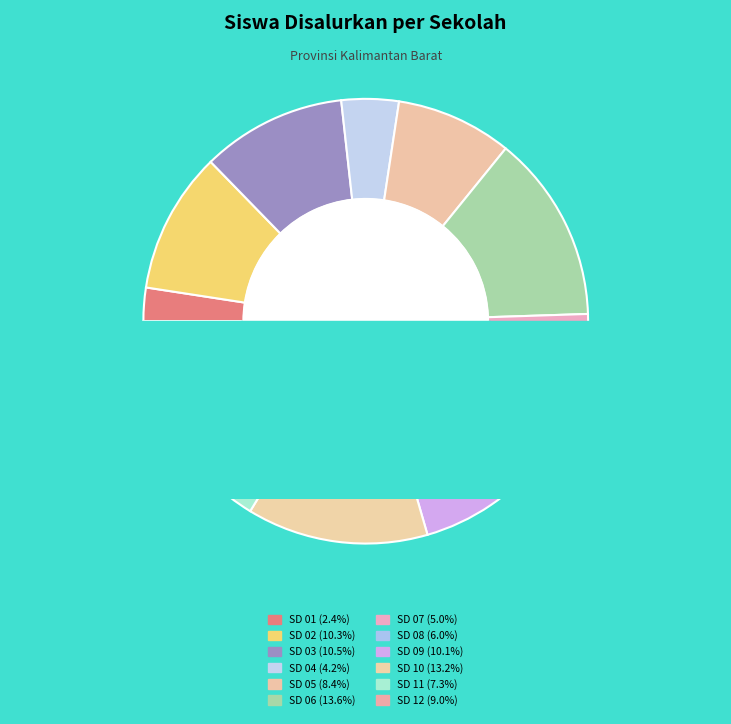

Is it true that SD N 07 SIANTAN is 1% of the pie?

False